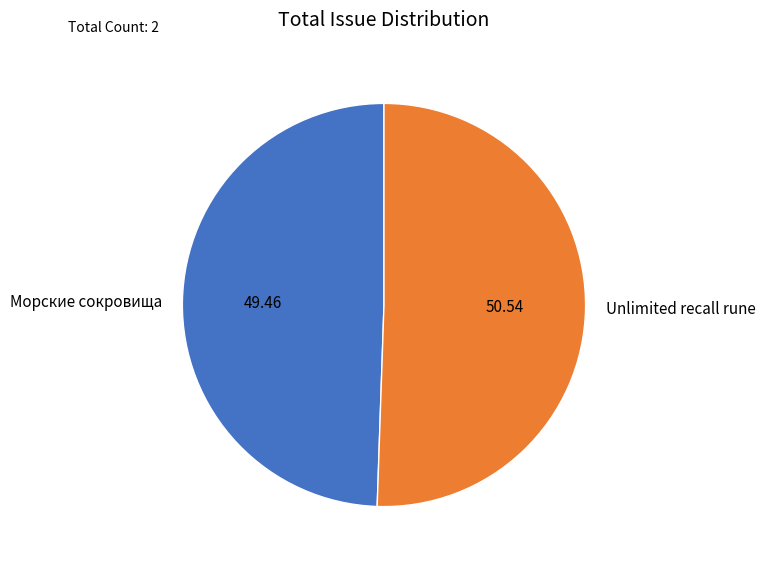

How many slices are in this pie chart?

2